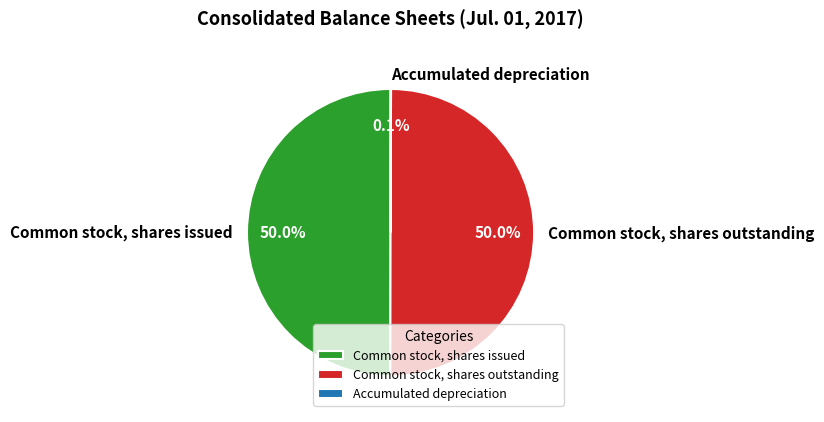

To the nearest percent, what is the combined percentage of Common stock, shares outstanding and Common stock, shares issued?

100%